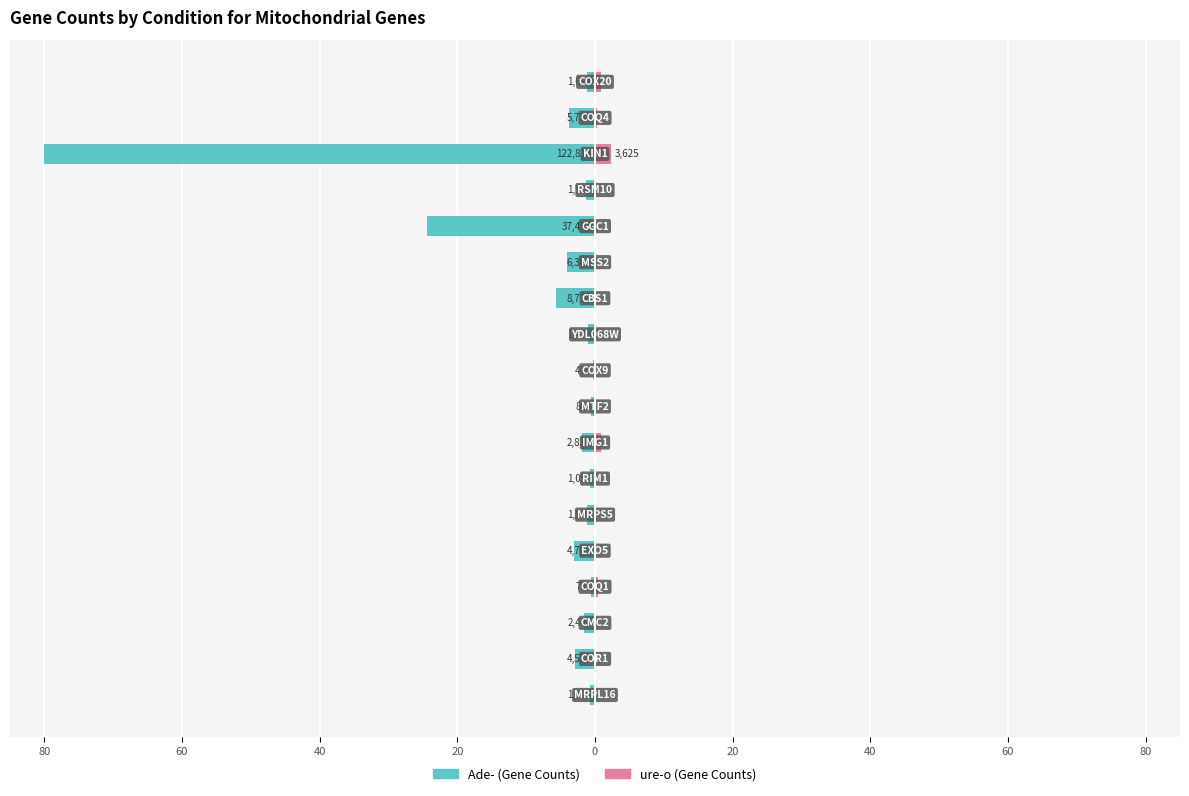

What is the average value of the Ade- (Gene Counts) series?

-7.5